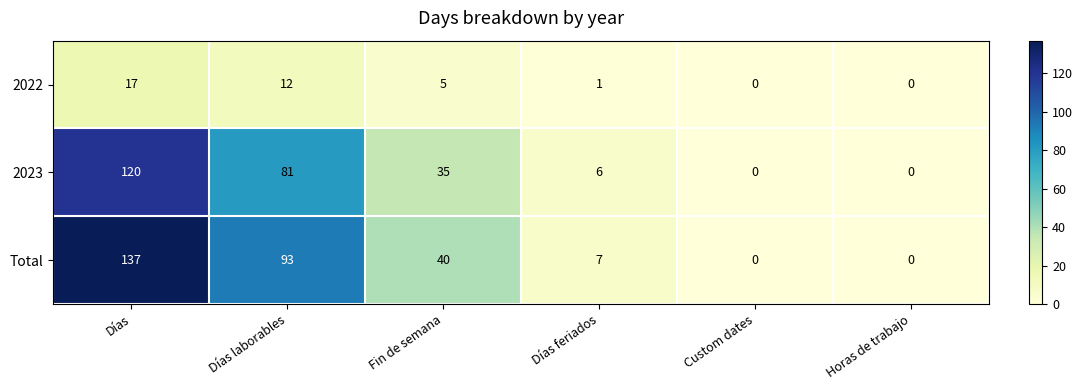

What is the difference between the 2022 values at Fin de semana and Custom dates?

5